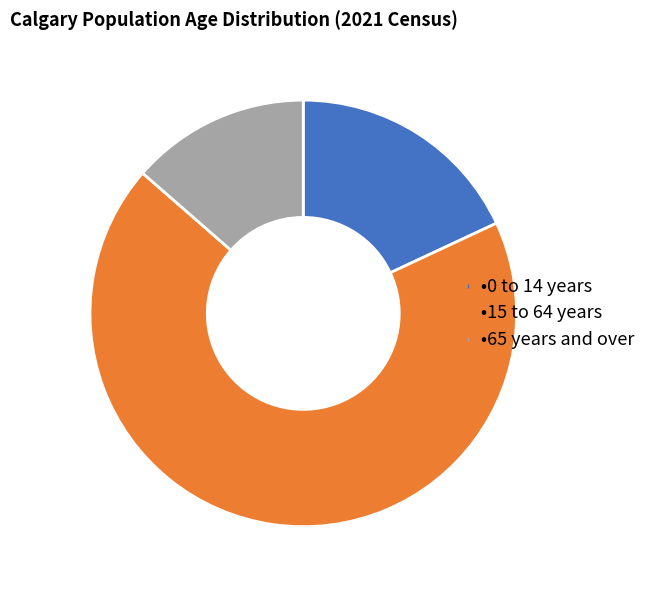

Count the number of slices in the pie.

3